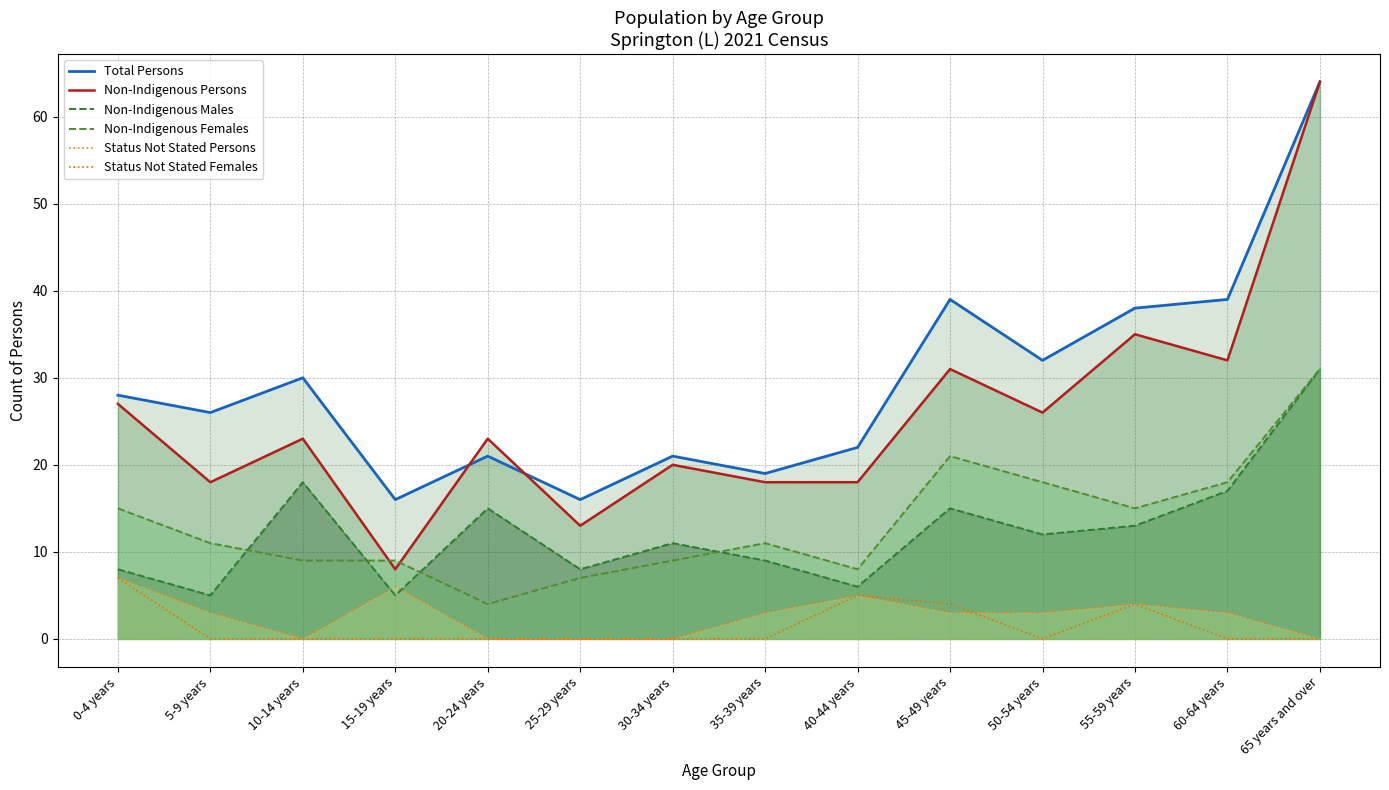

Where is the first local maximum for Non-Indigenous Persons?

10-14 years